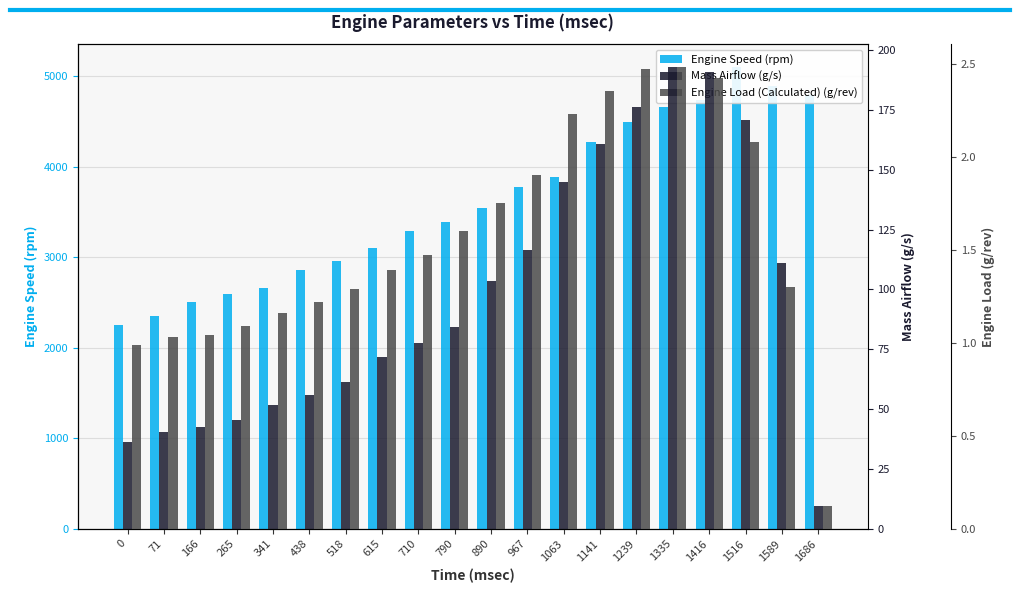

What is the minimum value for Engine Load (Calculated) (g/rev)?

0.1